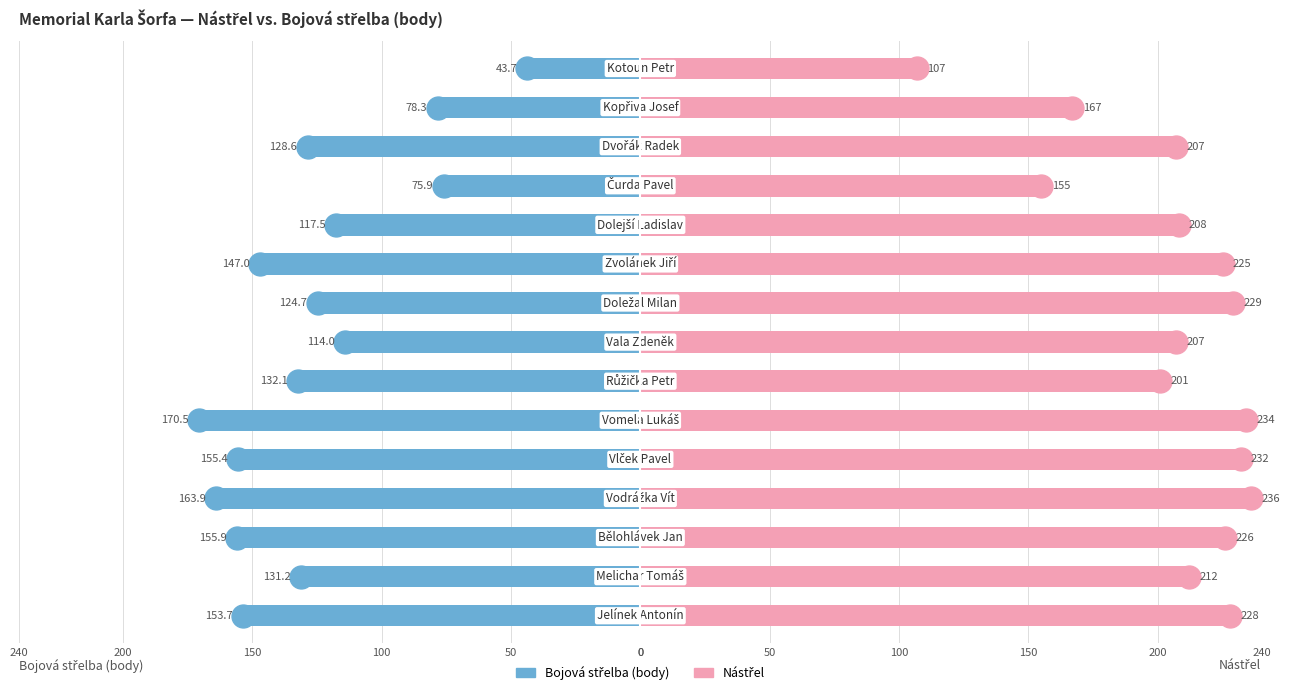

Count the number of data series in this chart.

2